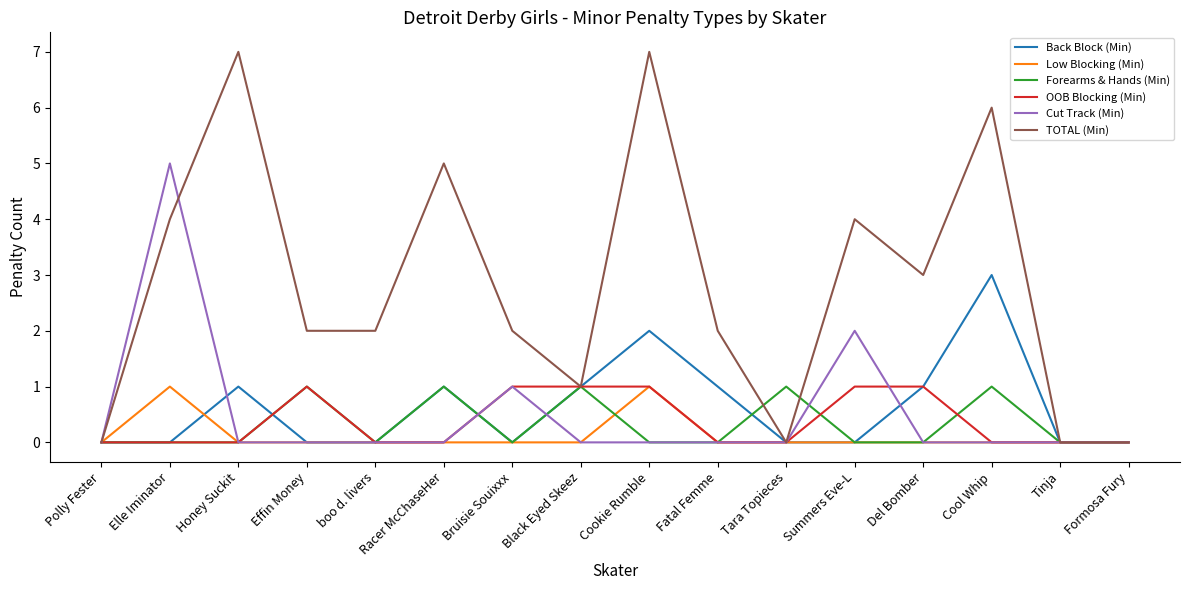

Which series has the largest total across all categories?

TOTAL (Min)